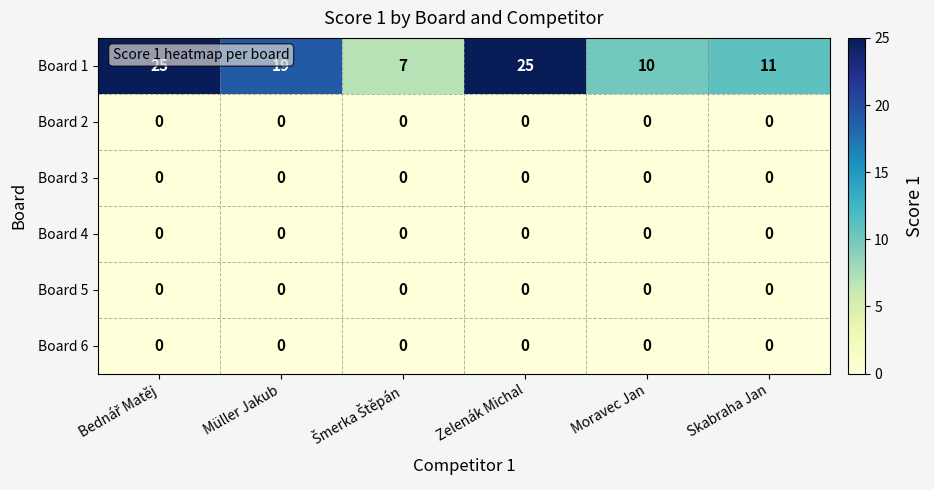

What is the difference between the maximum and minimum values in the Board 1 series?

18